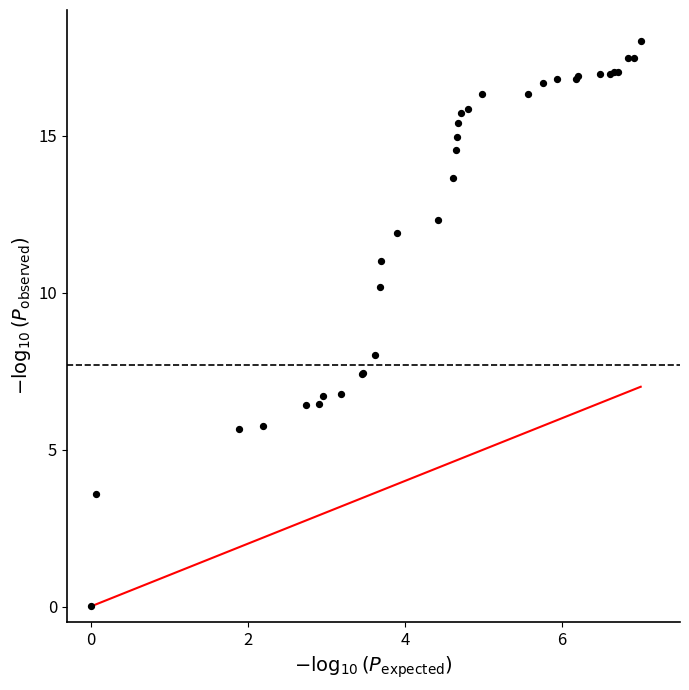

What Y value in the scatter plot is closest to 9?

8.0